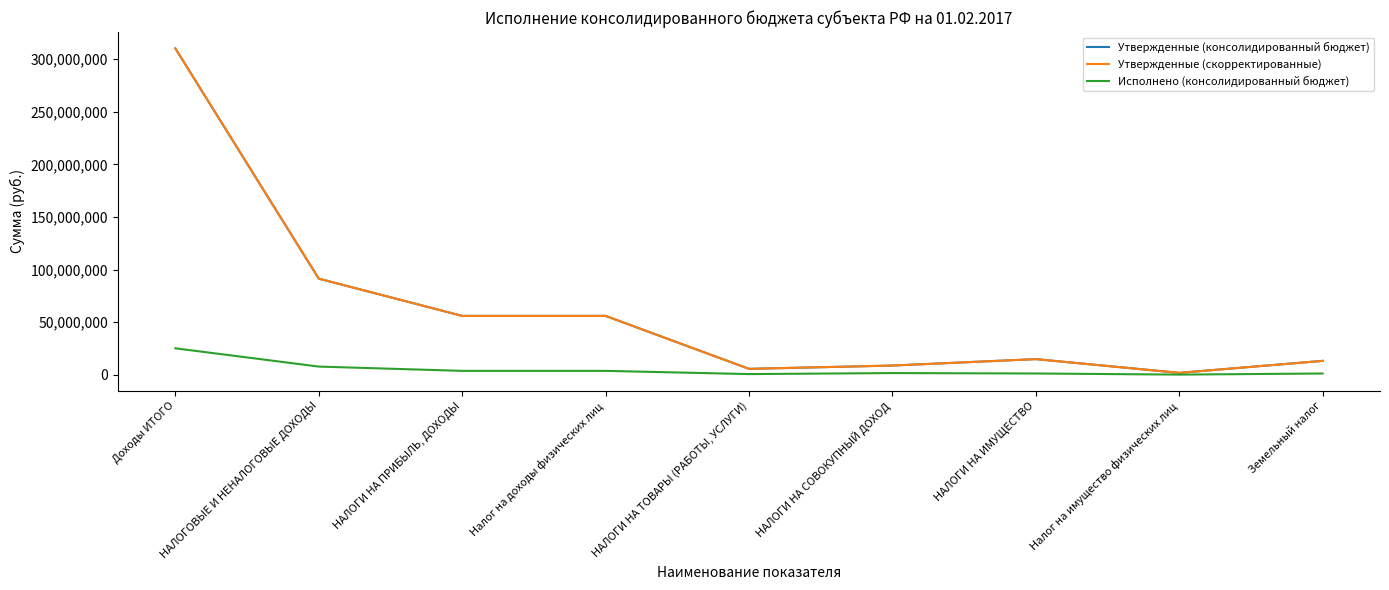

Does the chart have visible grid lines?

No